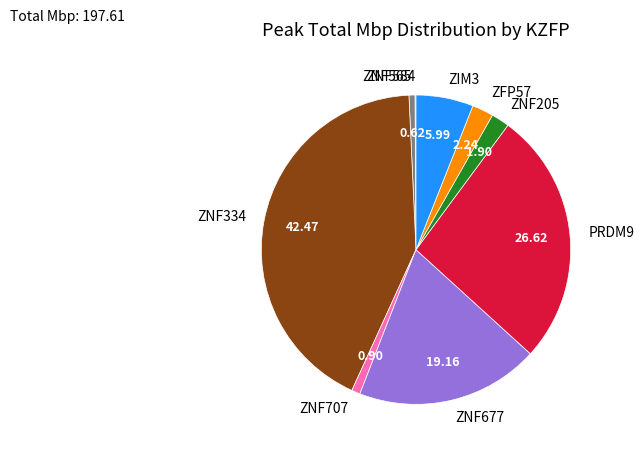

Between ZIM3 and PRDM9, which is larger?

PRDM9